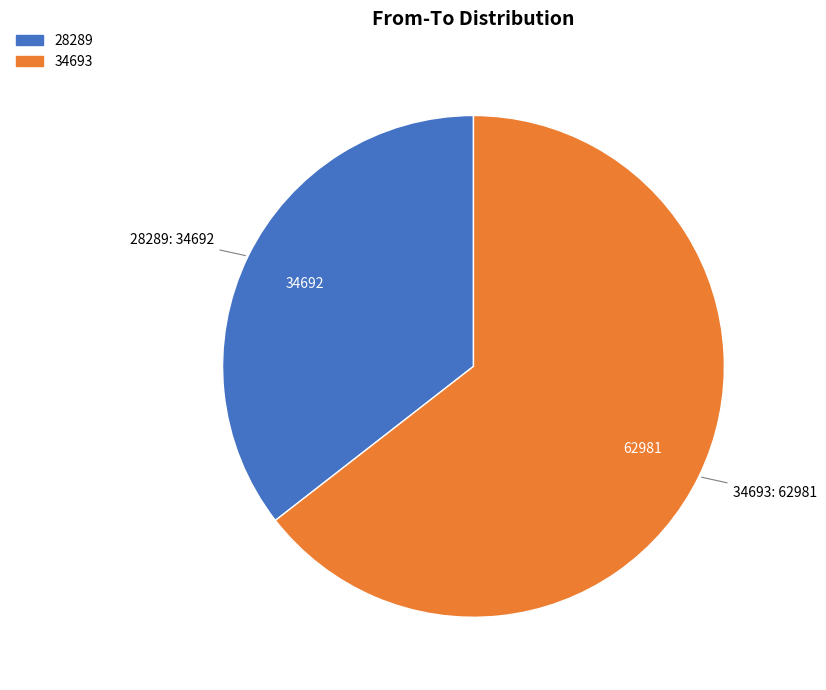

Does any single category account for the majority?

Yes